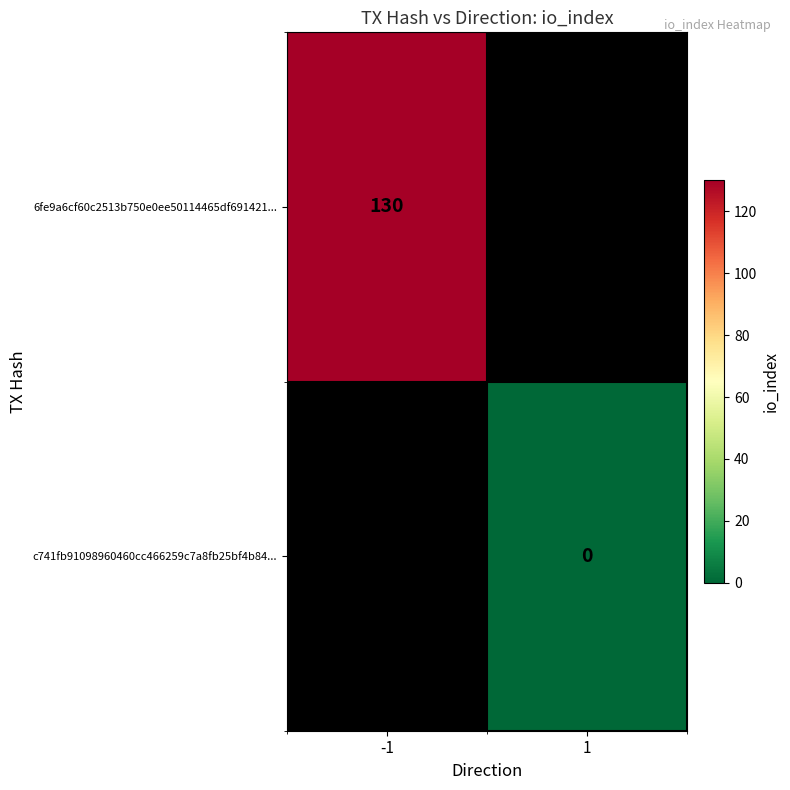

Is it true that c741fb91098960460cc466259c7a8fb25bf4b84... equals 0.0 at 1?

True